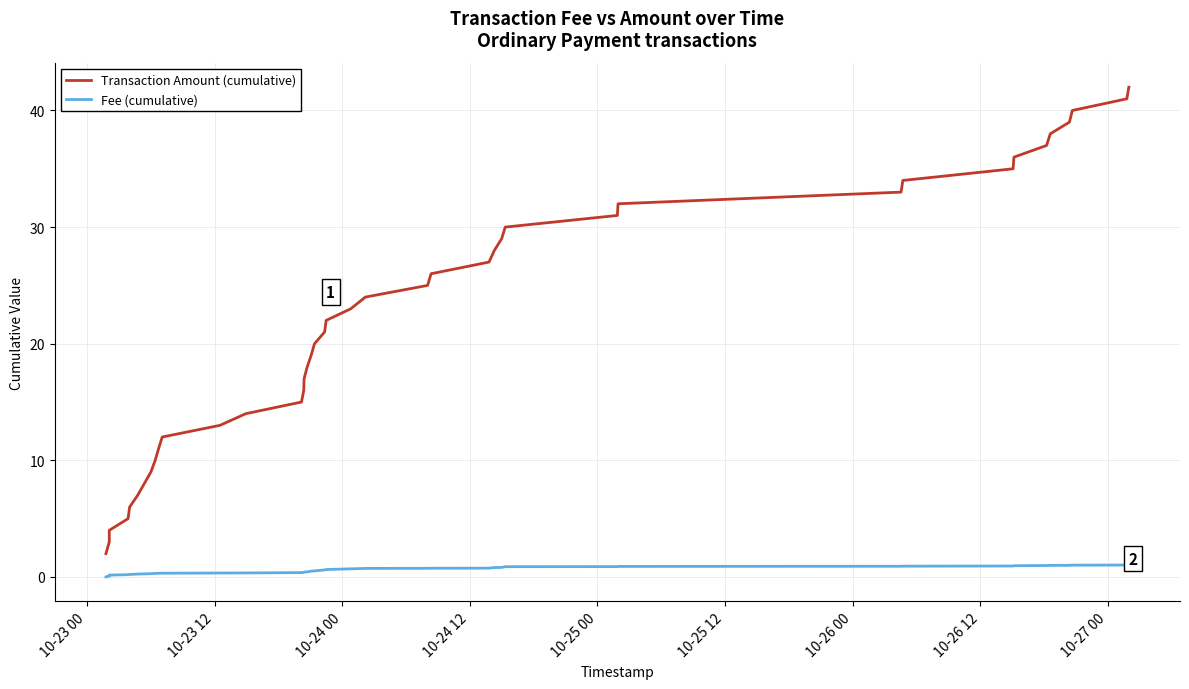

What is the difference between the maximum and minimum values in the Transaction Amount (cumulative) series?

40.0